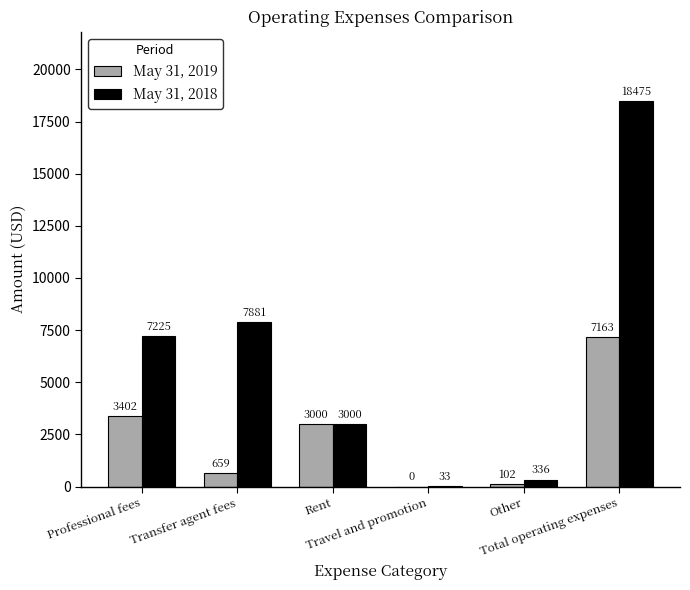

How many groups of bars are there?

6